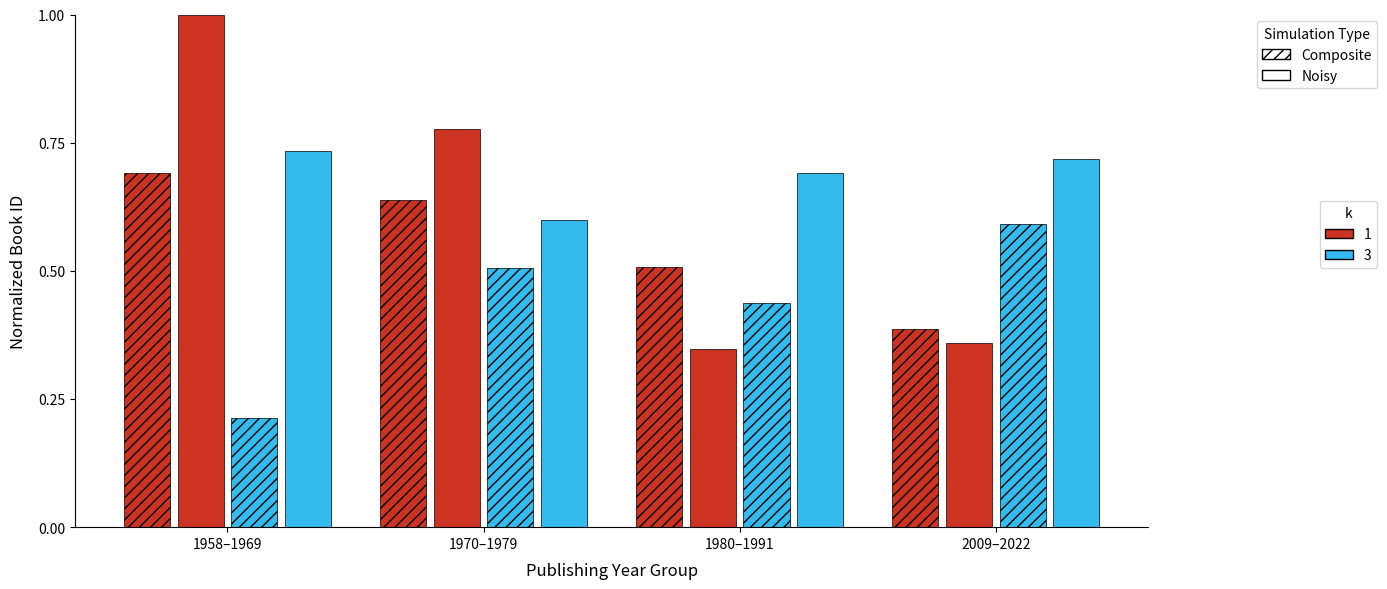

How many bars are there in each group?

4